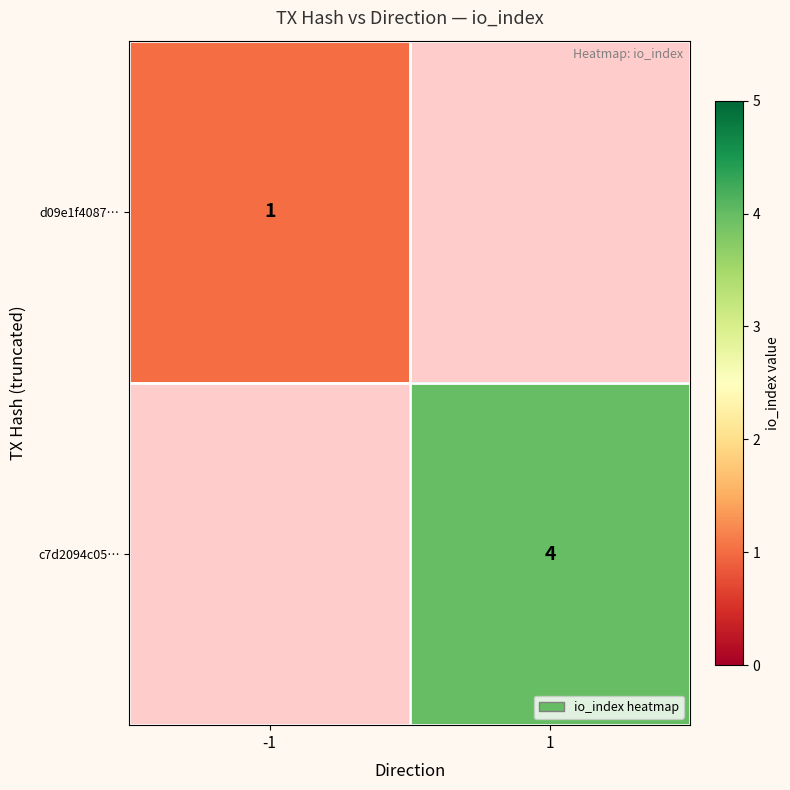

The d09e1f4087… series shows 1 at -1. True or false?

True